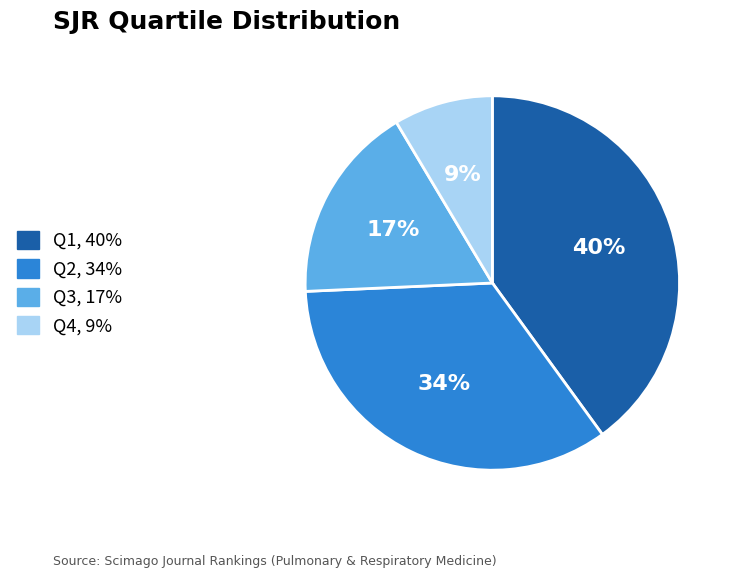

Approximately how many times larger is the value at Q3 compared to Q1?

0.4